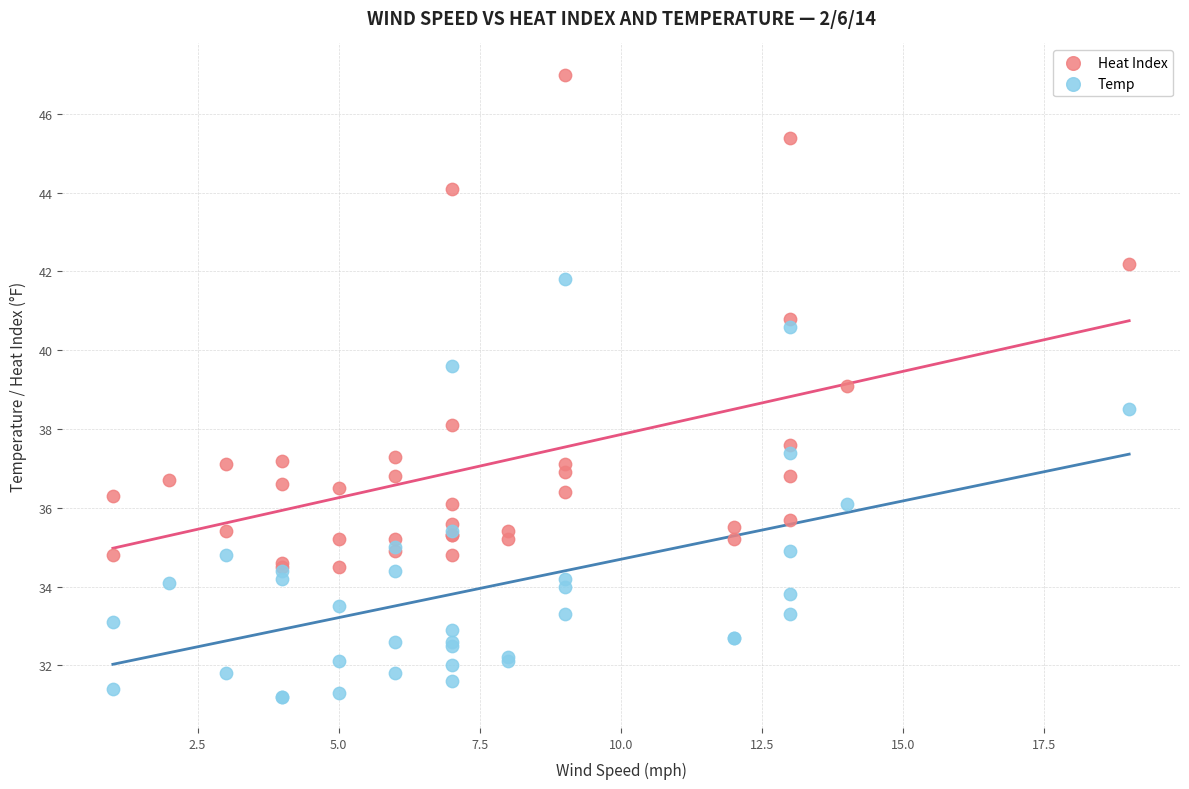

Which series has the widest spread of Y values?

Heat Index